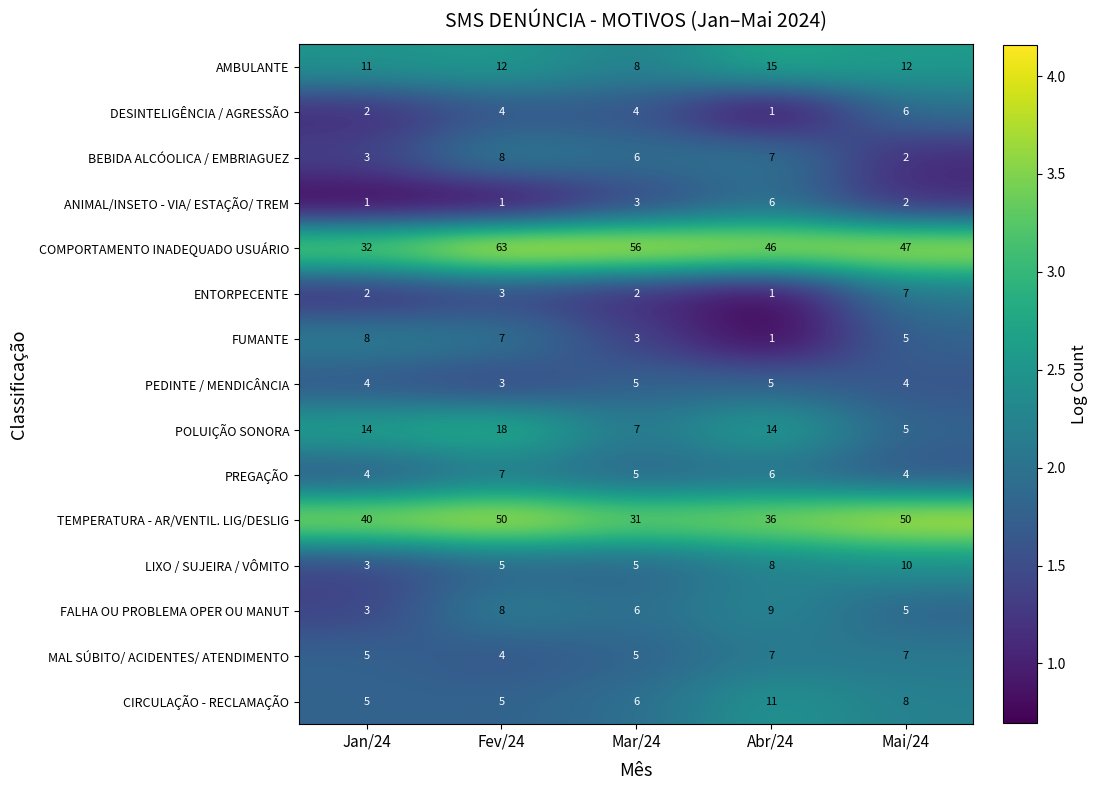

At how many categories does at least one series exceed 1?

5